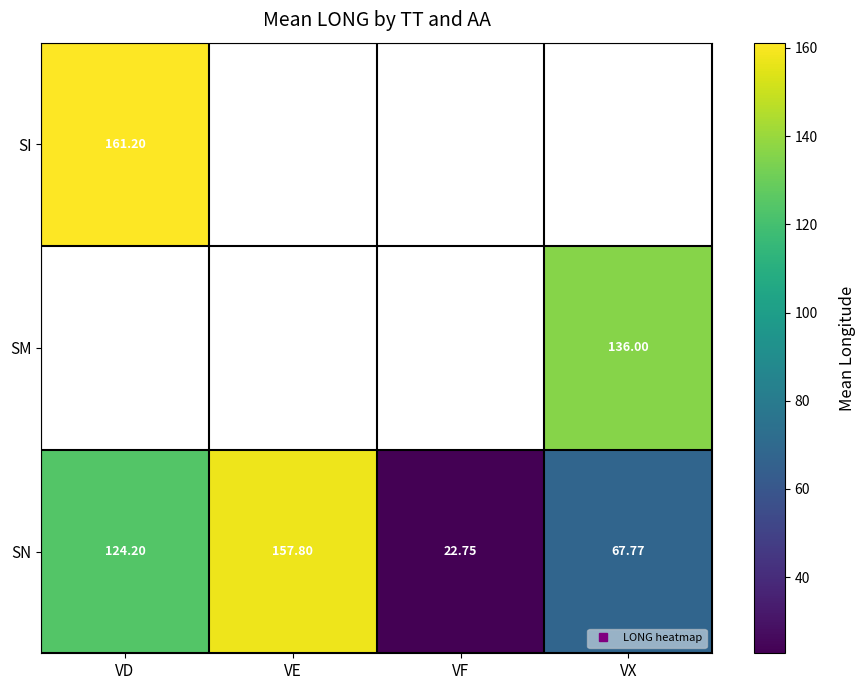

How many series are shown in this chart?

3